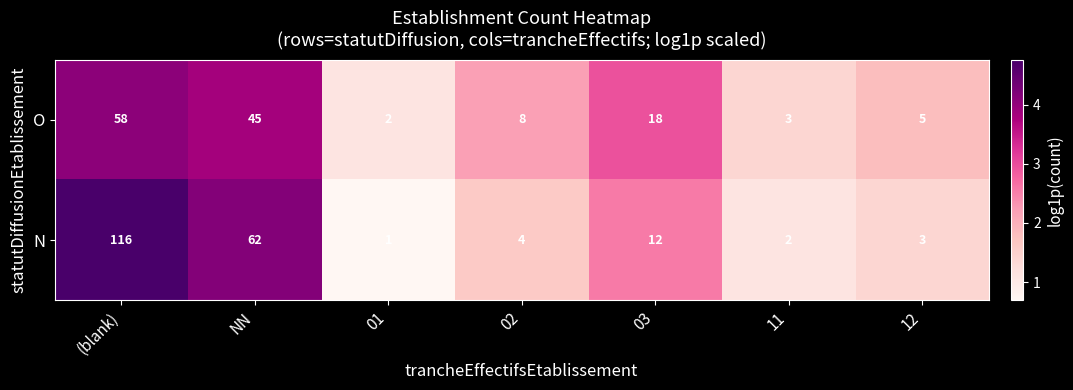

Where does the O series first go above 8?

(blank)